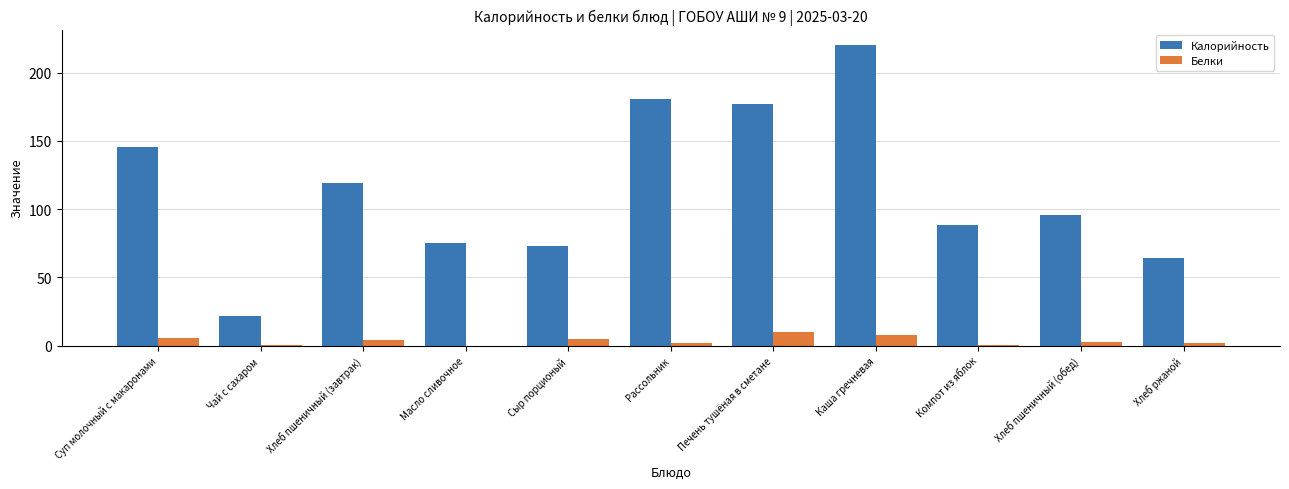

True or false: Калорийность has a value of 220.4 at Каша гречневая.

True